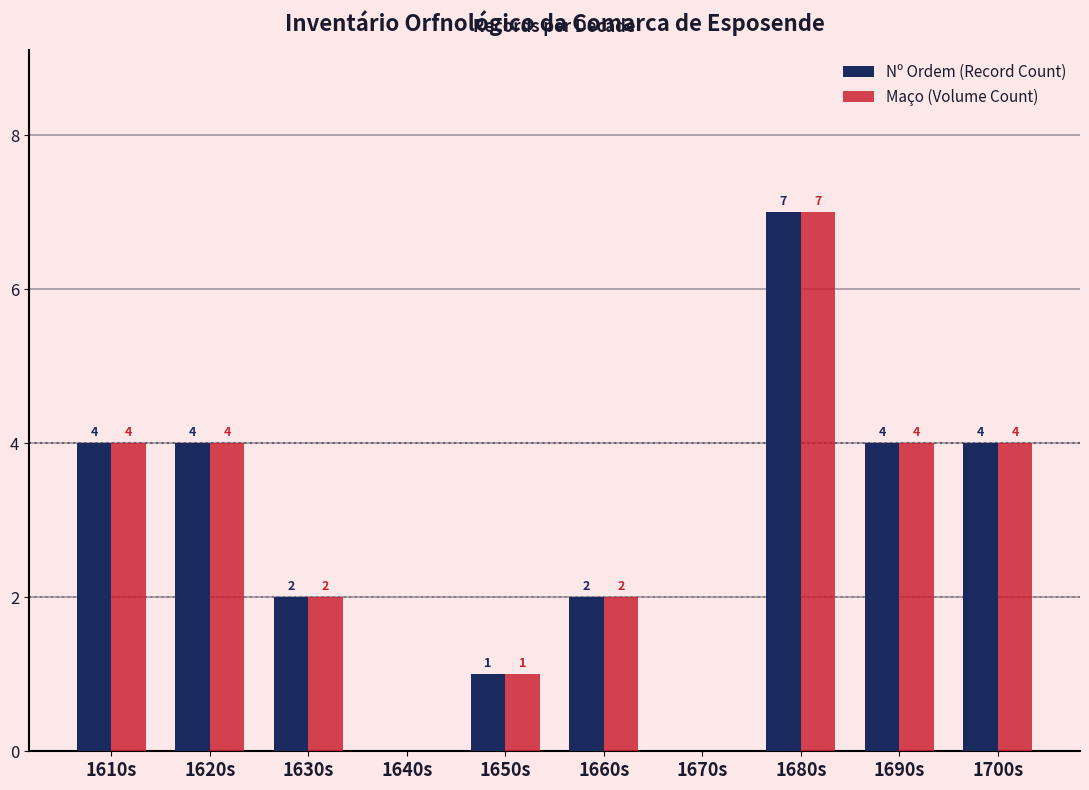

The value of Maço (Volume Count) at 1690s is 4. True or false?

True